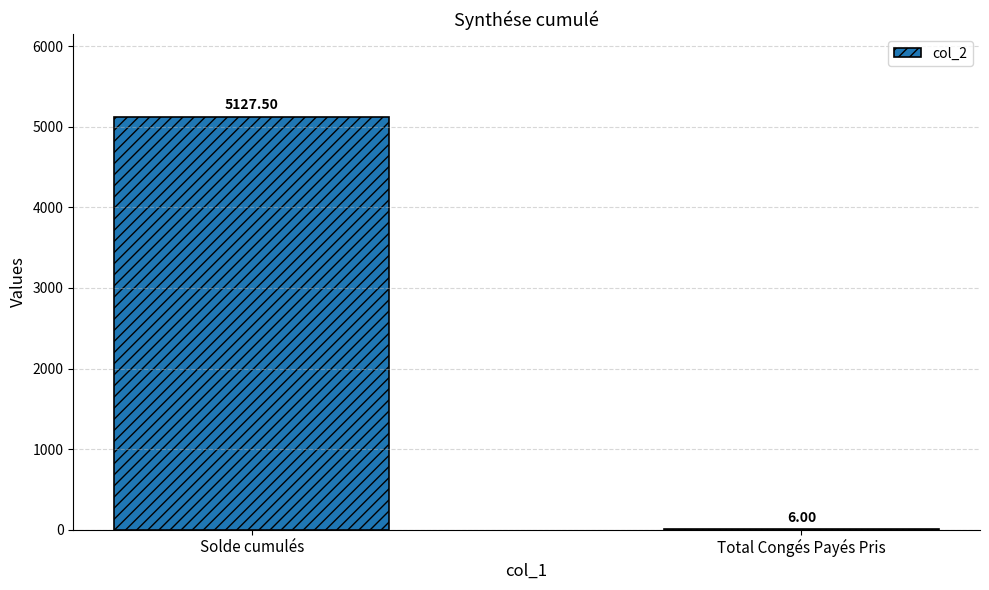

What is the ratio of the value at Solde cumulés to the value at Total Congés Payés Pris?

854.6